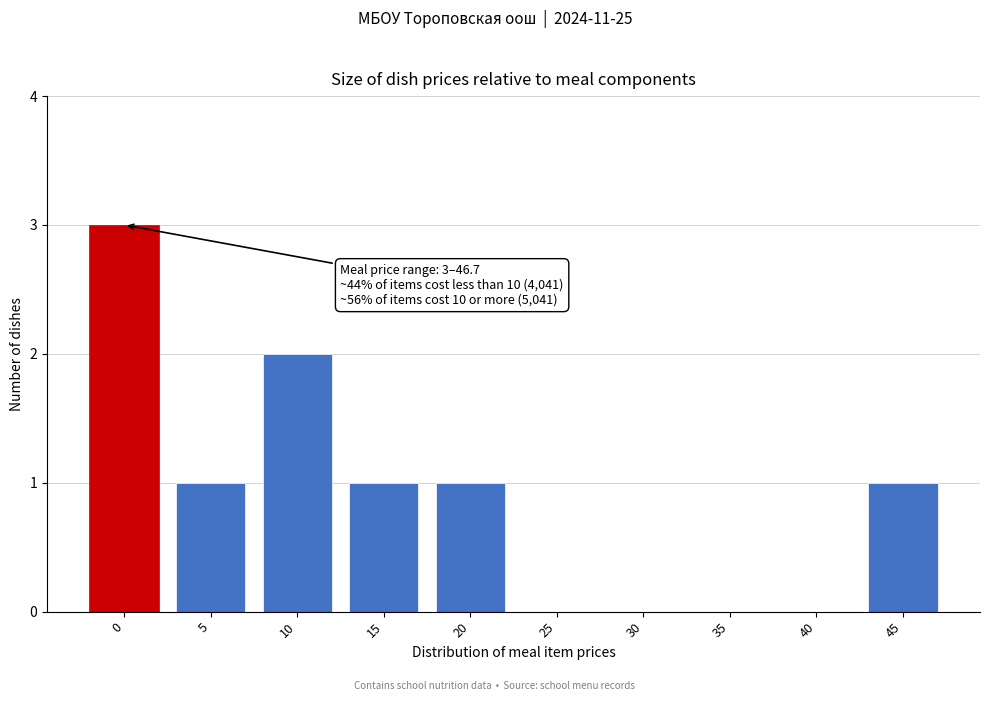

Reading right to left, list all the values displayed in this chart.

45=1	40=0	35=0	30=0	25=0	20=1	15=1	10=2	5=1	0=3